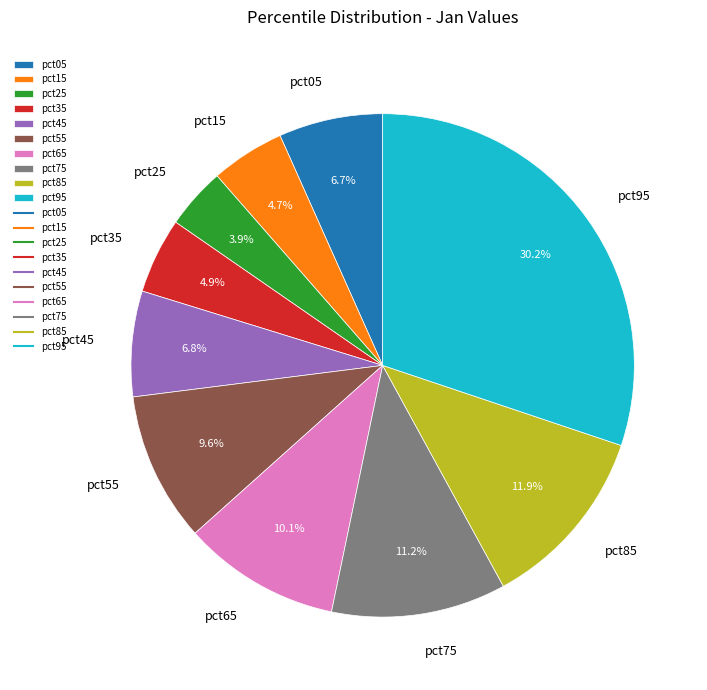

What percentage is the pct85 slice, to the nearest percent?

12%